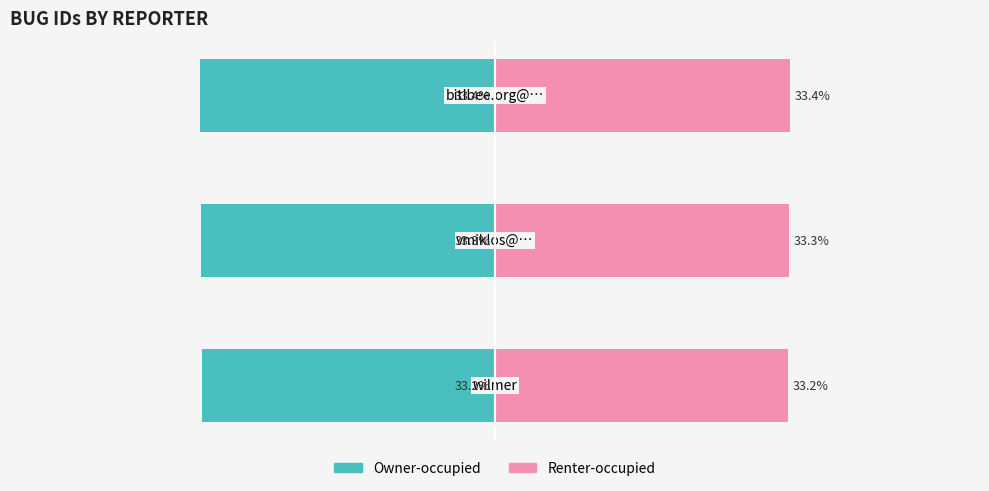

What is the value of the Renter-occupied bar at the 2nd from the left?

33.3